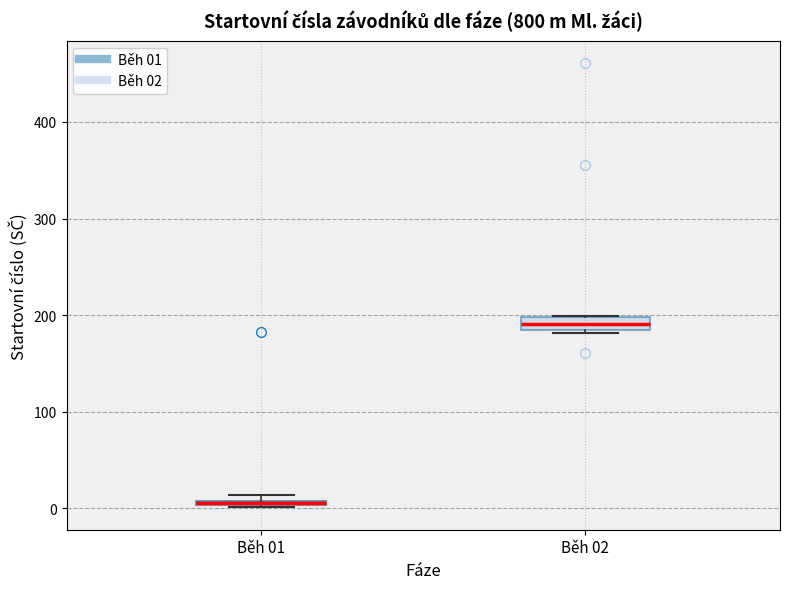

Which box has the lowest median line?

Běh 01